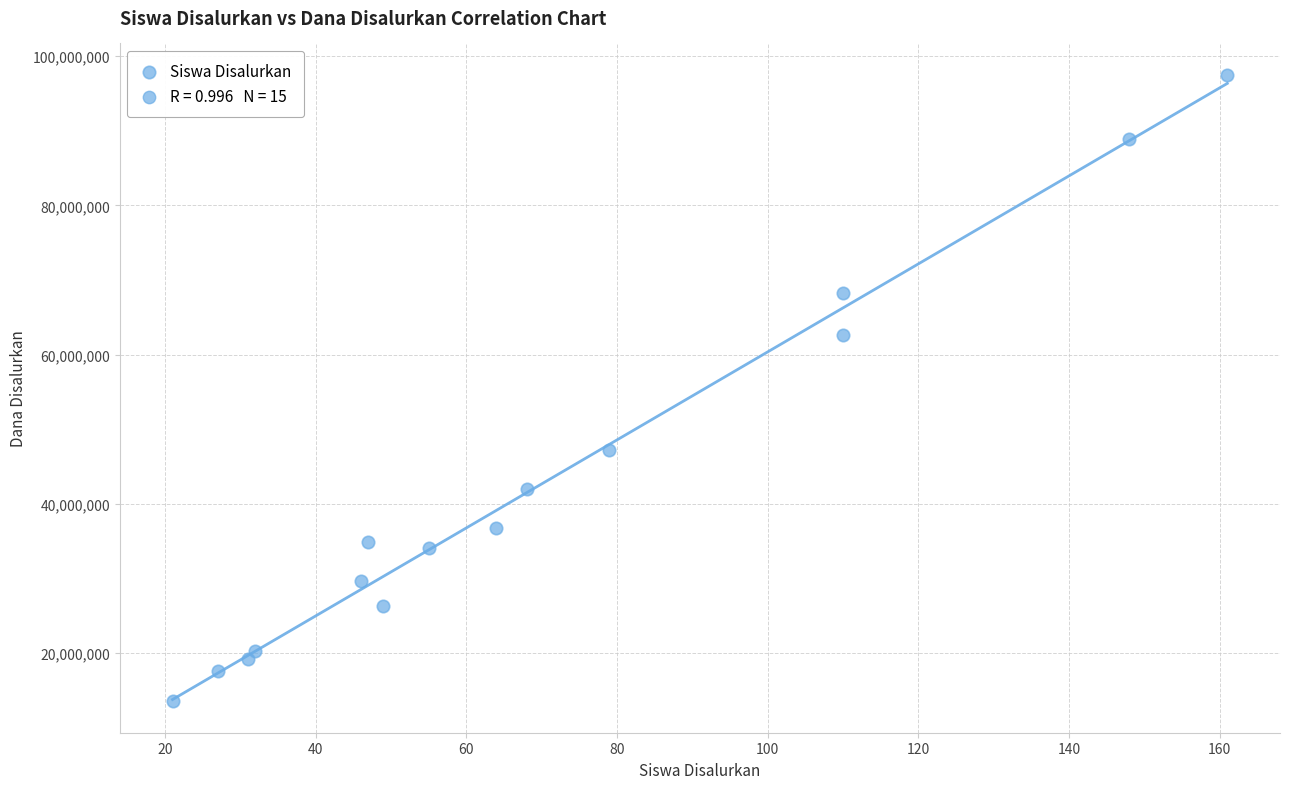

What Y value in the scatter plot is closest to 55500000?

62625000